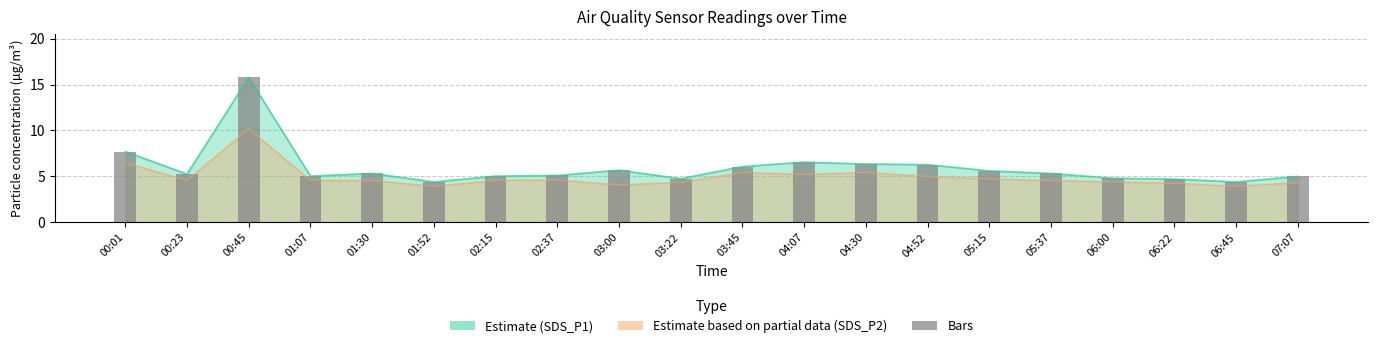

True or false: the data shows 6.3 at 04:30.

True